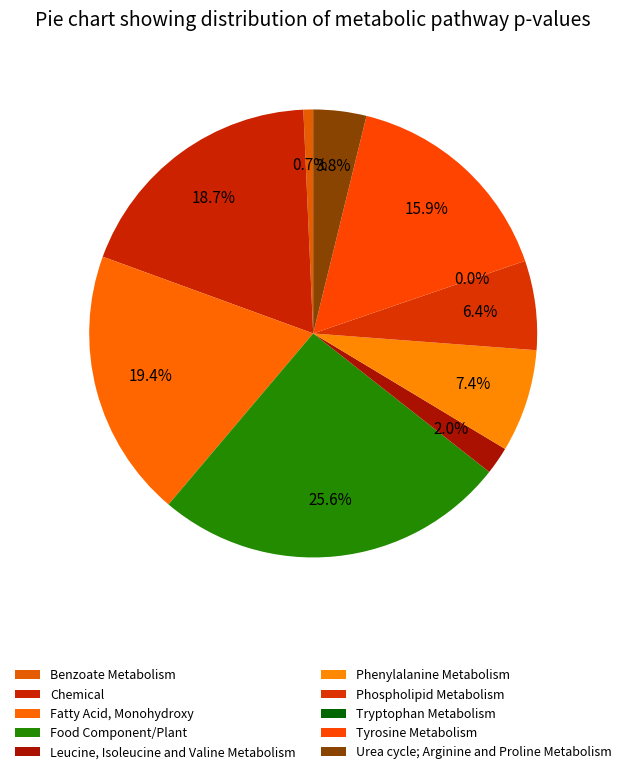

Does Phenylalanine Metabolism represent more than half of the total?

No